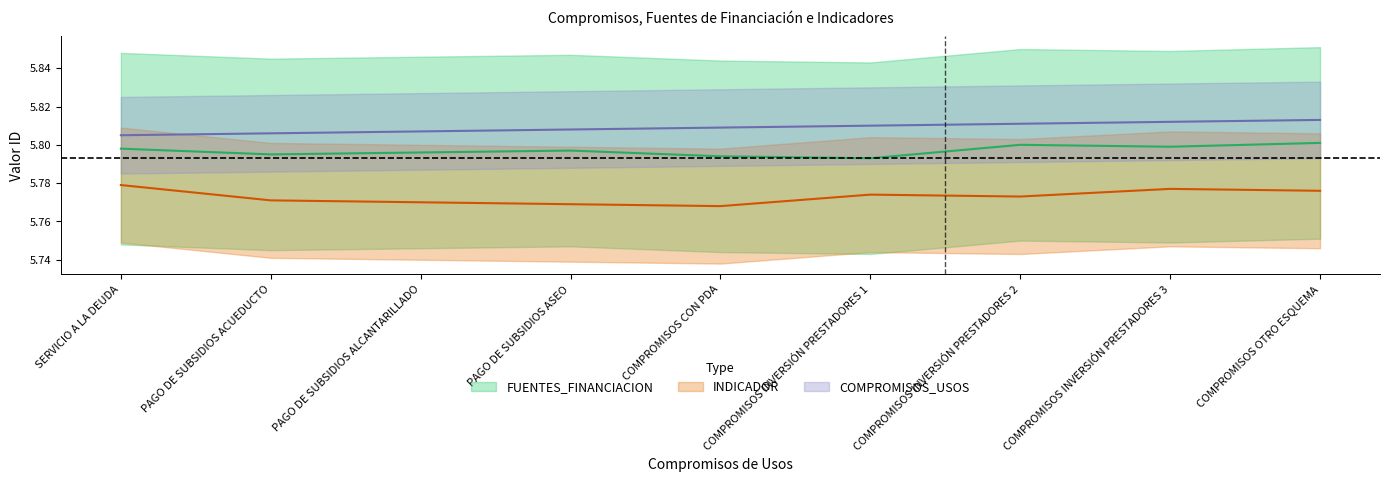

At which category does FUENTES_FINANCIACION_ids reach its first local peak?

PAGO DE SUBSIDIOS ASEO